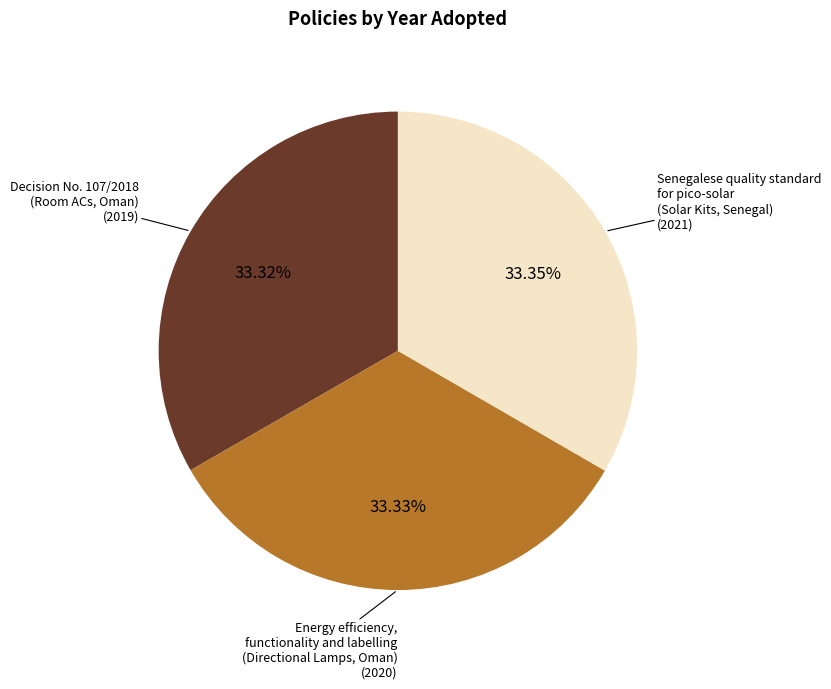

How many slices are in this pie chart?

3